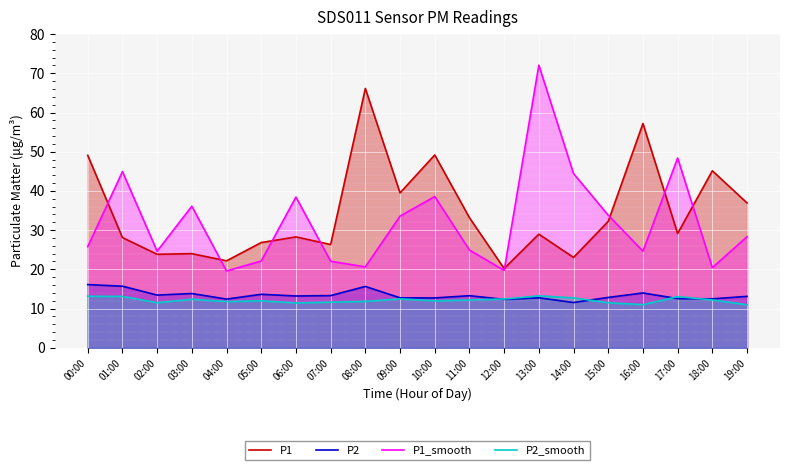

Is it true that P2_smooth equals 12.4 at 03:00?

True